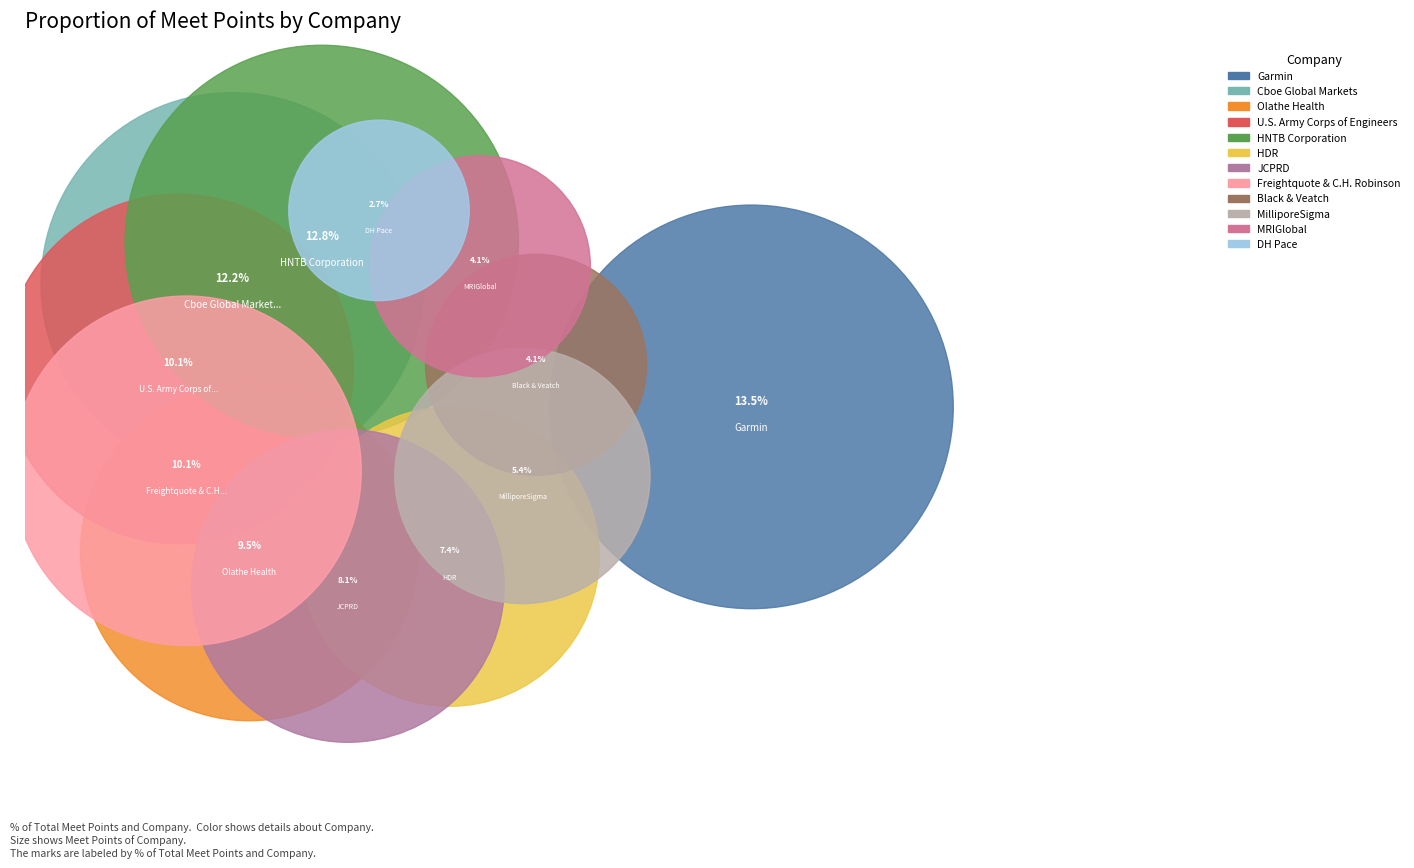

To the nearest percent, what is the difference between the largest and smallest slice percentages?

11%